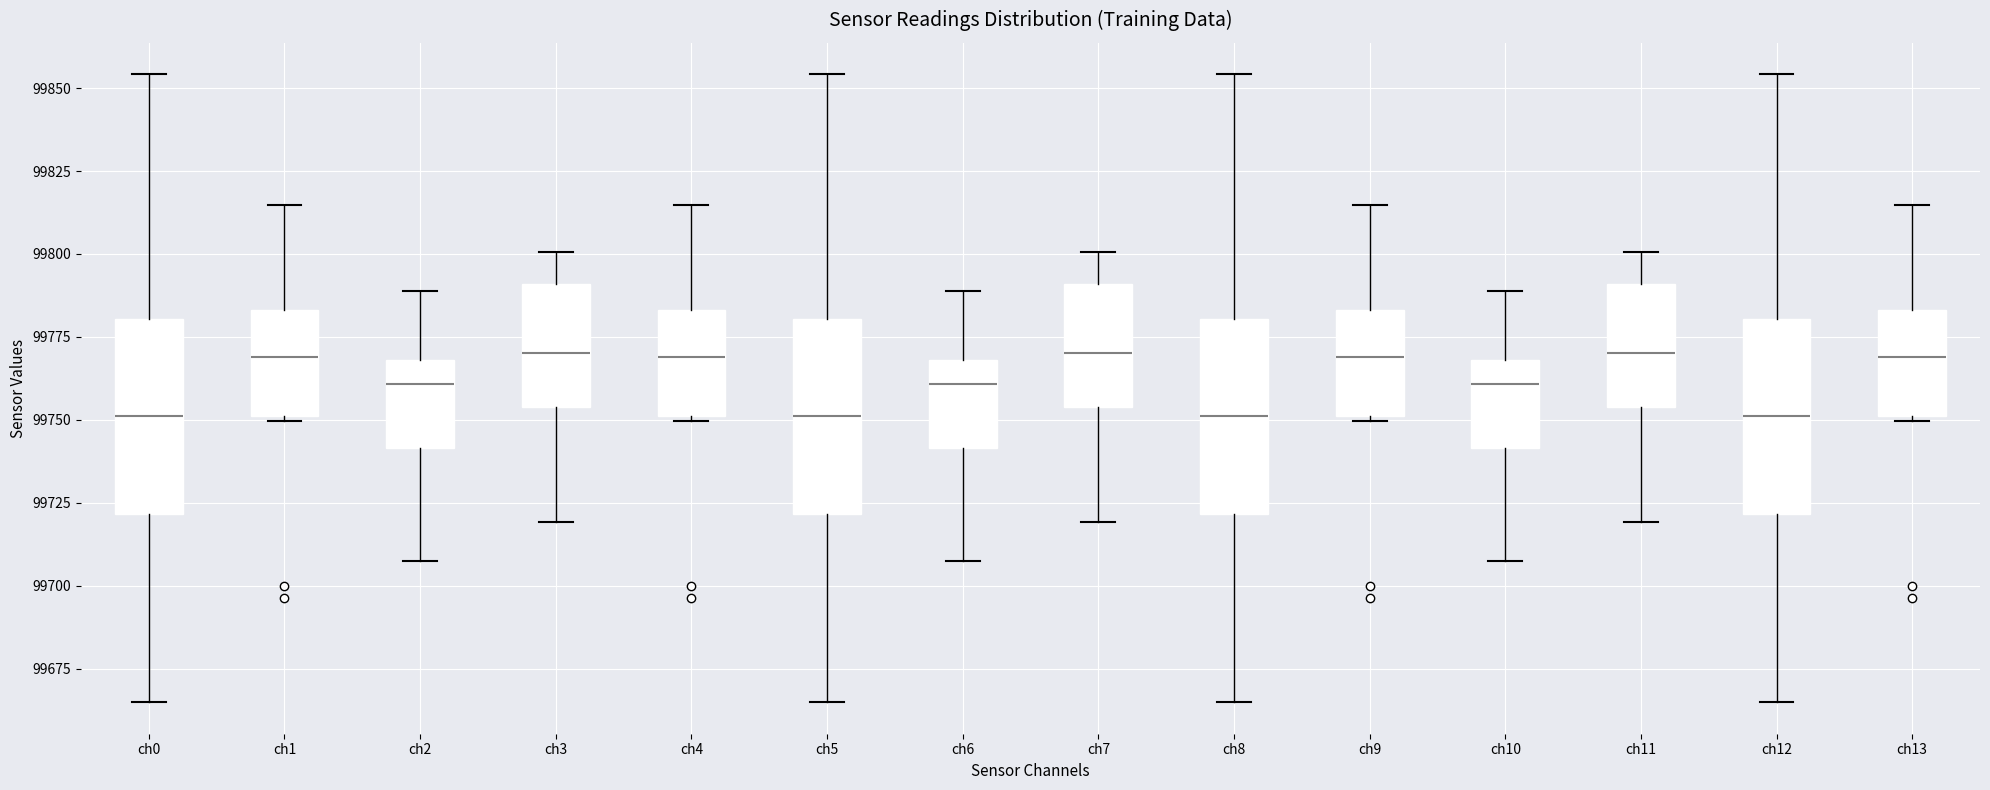

Reading left to right, transcribe this box plot: for each box, give where its median line is, the range the box spans, and where its two whiskers end, as read against the y-axis. The values are not printed on the chart, so give them approximately, as read against the axis.

ch0: median 99750, box 99720 to 99780, whiskers 99665 to 99855
ch1: median 99770, box 99750 to 99785, whiskers 99750 (just below the box's lower edge) to 99815
ch2: median 99760, box 99740 to 99770, whiskers 99710 to 99790
ch3: median 99770, box 99755 to 99790, whiskers 99720 to 99800
ch4: median 99770, box 99750 to 99785, whiskers 99750 (just below the box's lower edge) to 99815
ch5: median 99750, box 99720 to 99780, whiskers 99665 to 99855
ch6: median 99760, box 99740 to 99770, whiskers 99710 to 99790
ch7: median 99770, box 99755 to 99790, whiskers 99720 to 99800
ch8: median 99750, box 99720 to 99780, whiskers 99665 to 99855
ch9: median 99770, box 99750 to 99785, whiskers 99750 (just below the box's lower edge) to 99815
ch10: median 99760, box 99740 to 99770, whiskers 99710 to 99790
ch11: median 99770, box 99755 to 99790, whiskers 99720 to 99800
ch12: median 99750, box 99720 to 99780, whiskers 99665 to 99855
ch13: median 99770, box 99750 to 99785, whiskers 99750 (just below the box's lower edge) to 99815